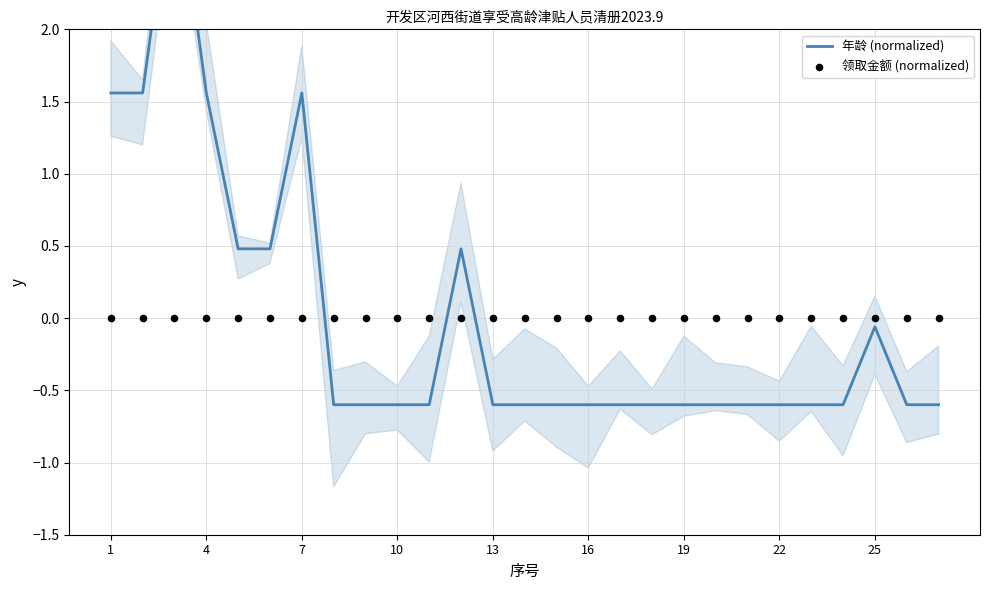

What are all the series names shown in the legend?

年龄 (normalized), 领取金额 (normalized)